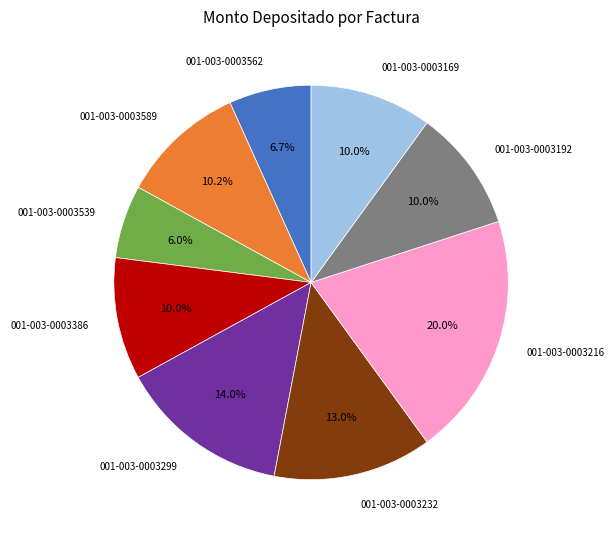

Count the number of slices in the pie.

9